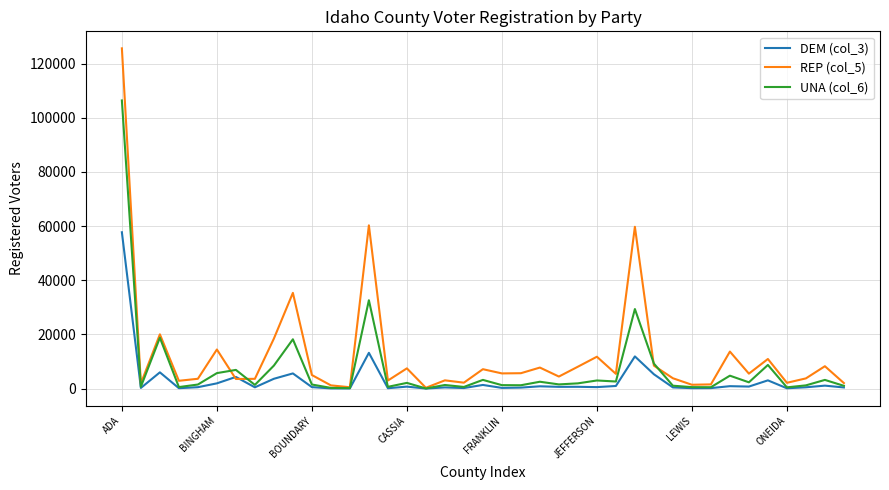

Which series has the largest range (max minus min)?

REP (col_5)